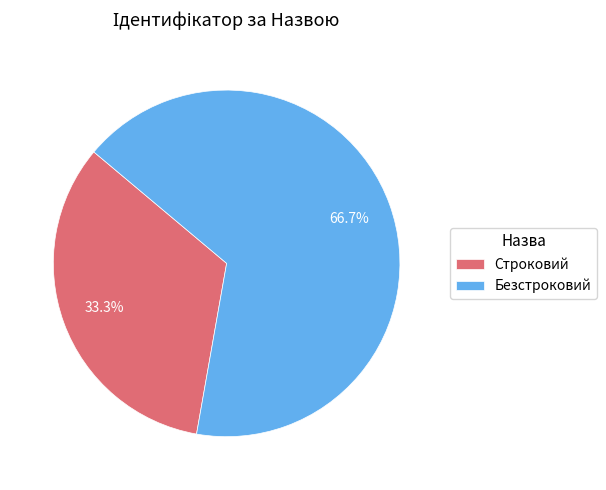

True or false: Безстроковий accounts for 80% of the total.

False